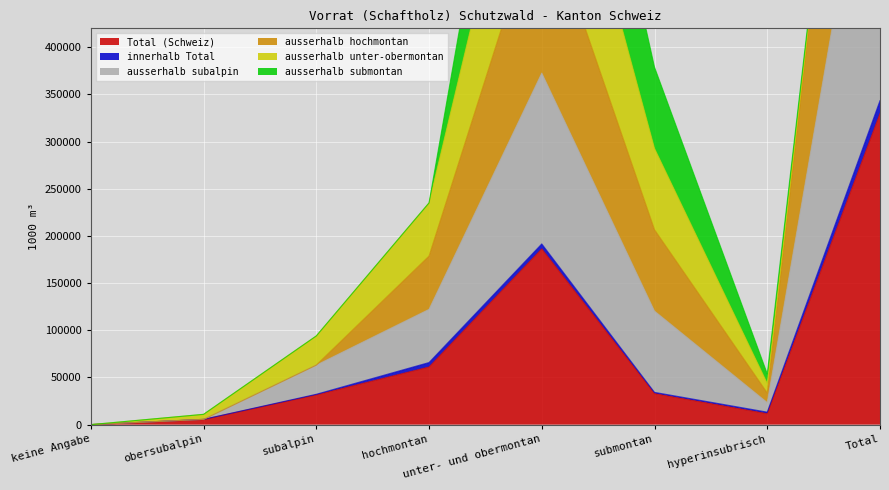

What is the average value of the Total (Schweiz) series?

82345